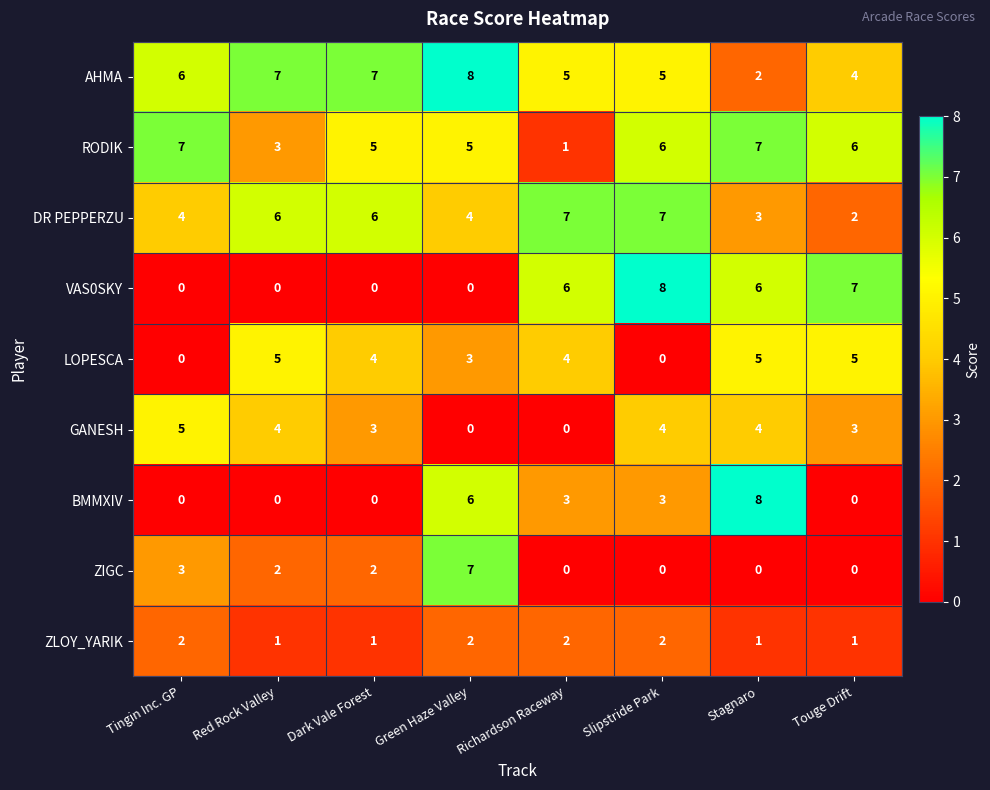

How many BMMXIV values are between 0 and 6?

7